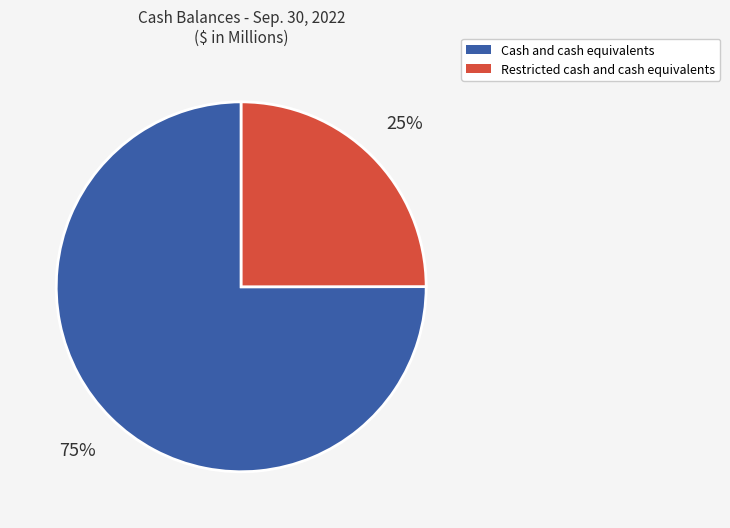

Count the number of slices in the pie.

2